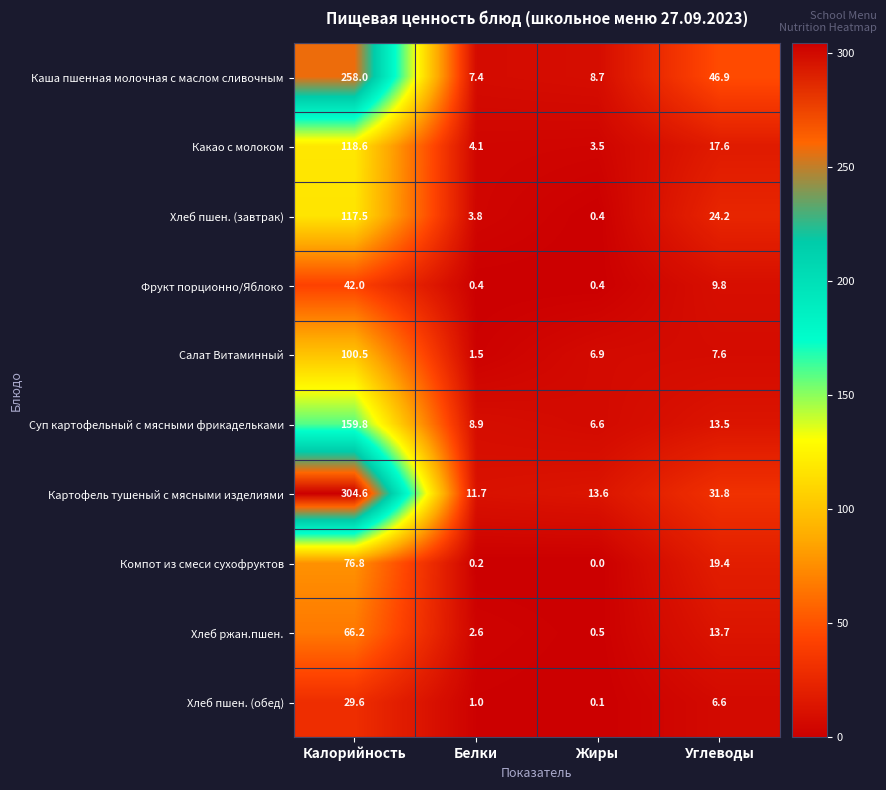

At which label does Хлеб пшен. (завтрак) first exceed 24?

Калорийность